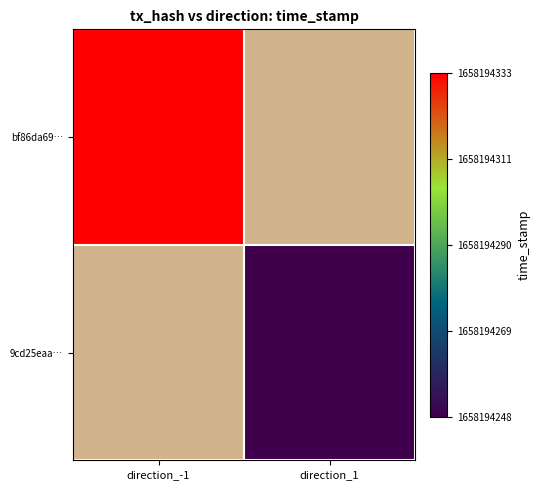

Which category has the lowest value in the bf86da6919a9ab28aa74401703b9a1c74c59fe3 series?

direction_1